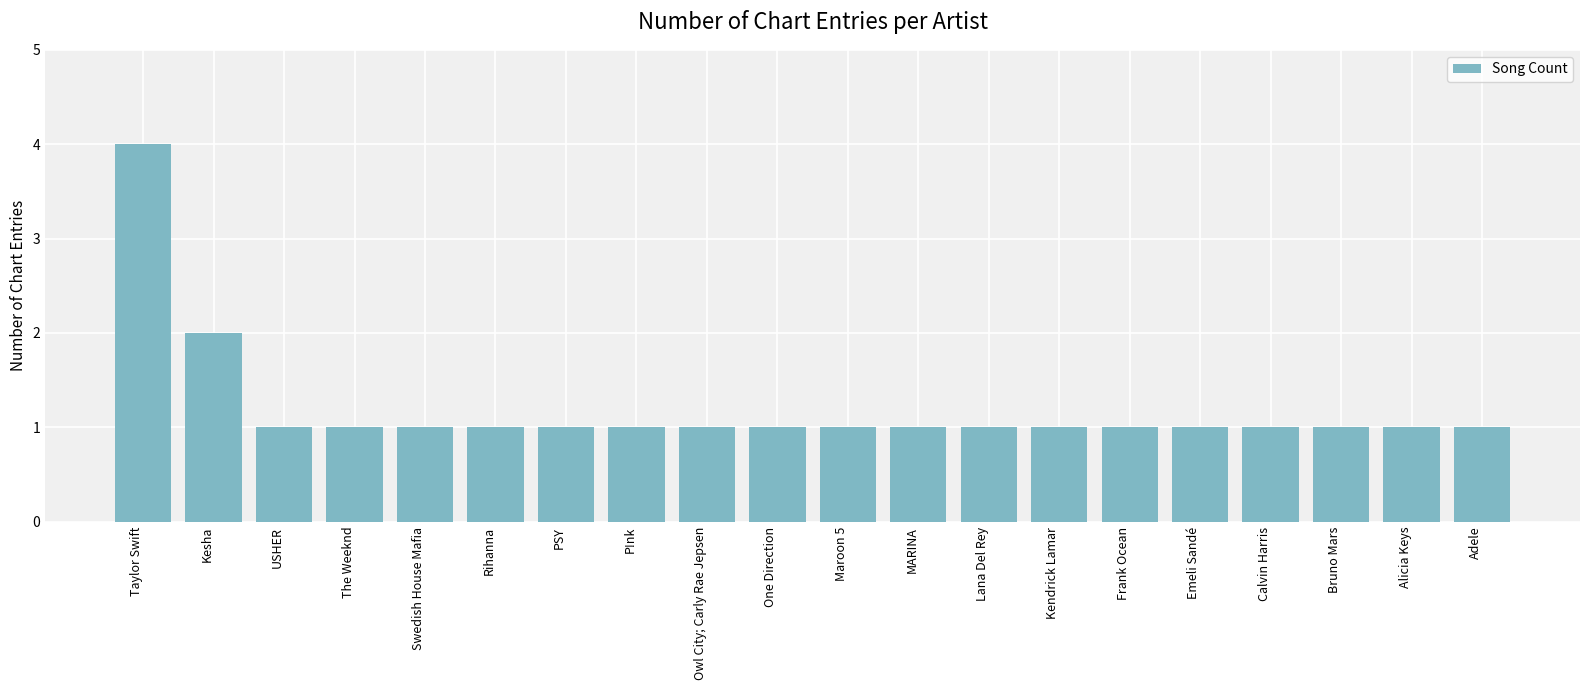

Does the chart contain any negative values?

No